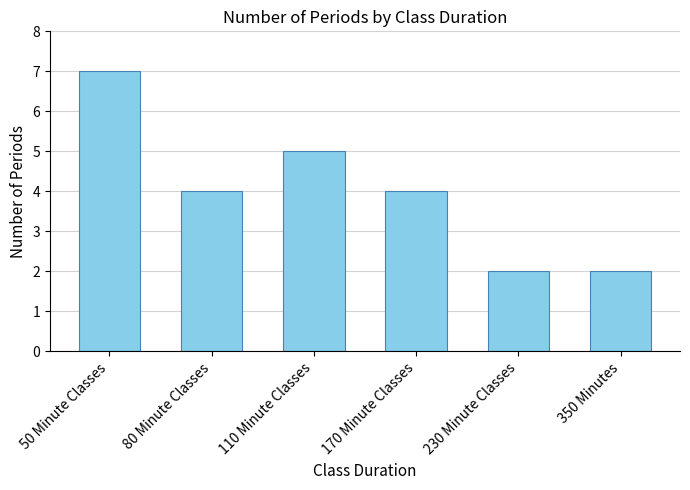

What position from the left is 80 Minute Classes?

2